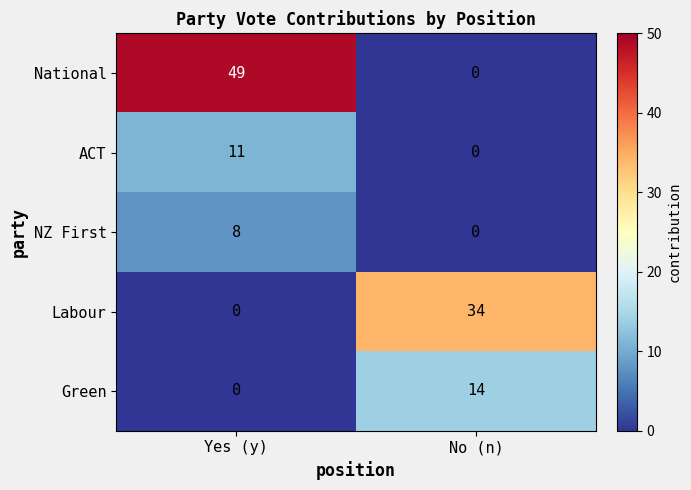

Where is National nearest to the value 24?

No (n)